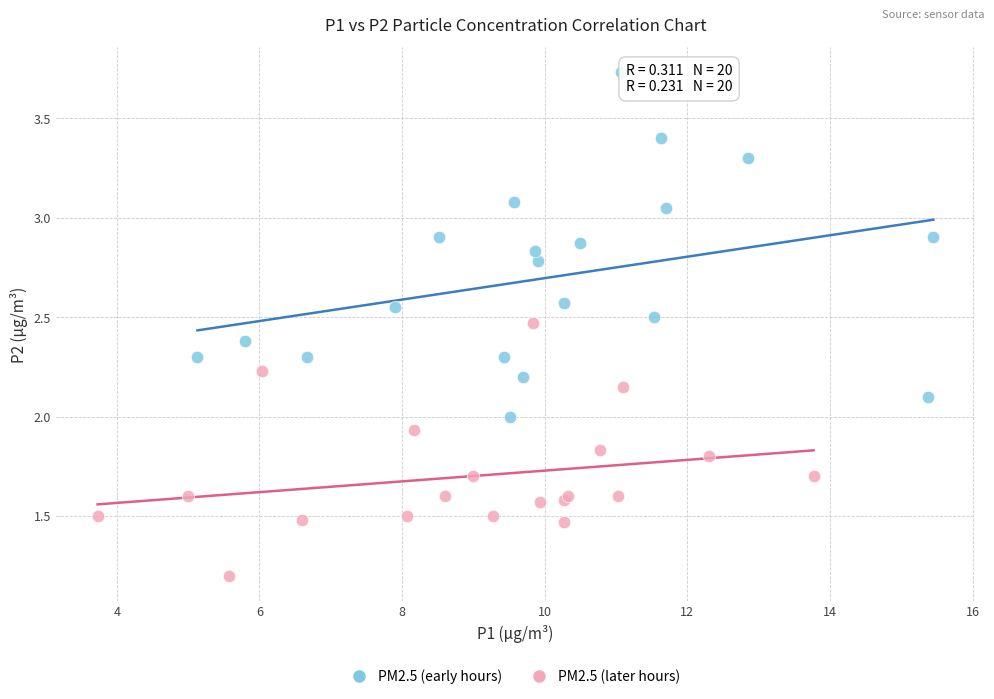

Which series has the widest spread of Y values?

PM2.5 (early hours)